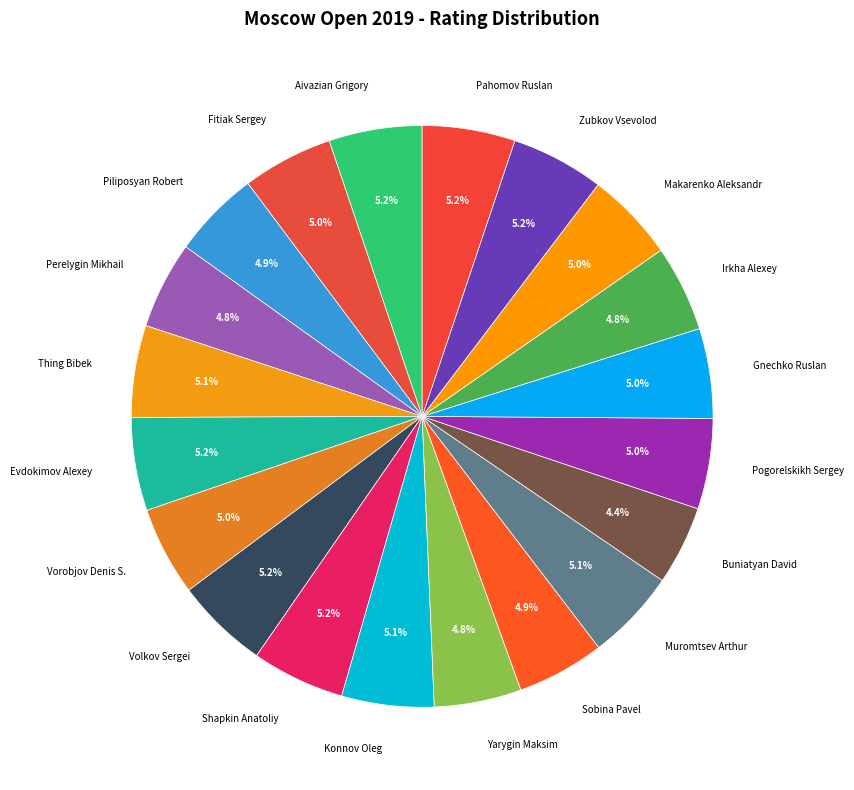

True or false: Evdokimov Alexey accounts for 1% of the total.

False